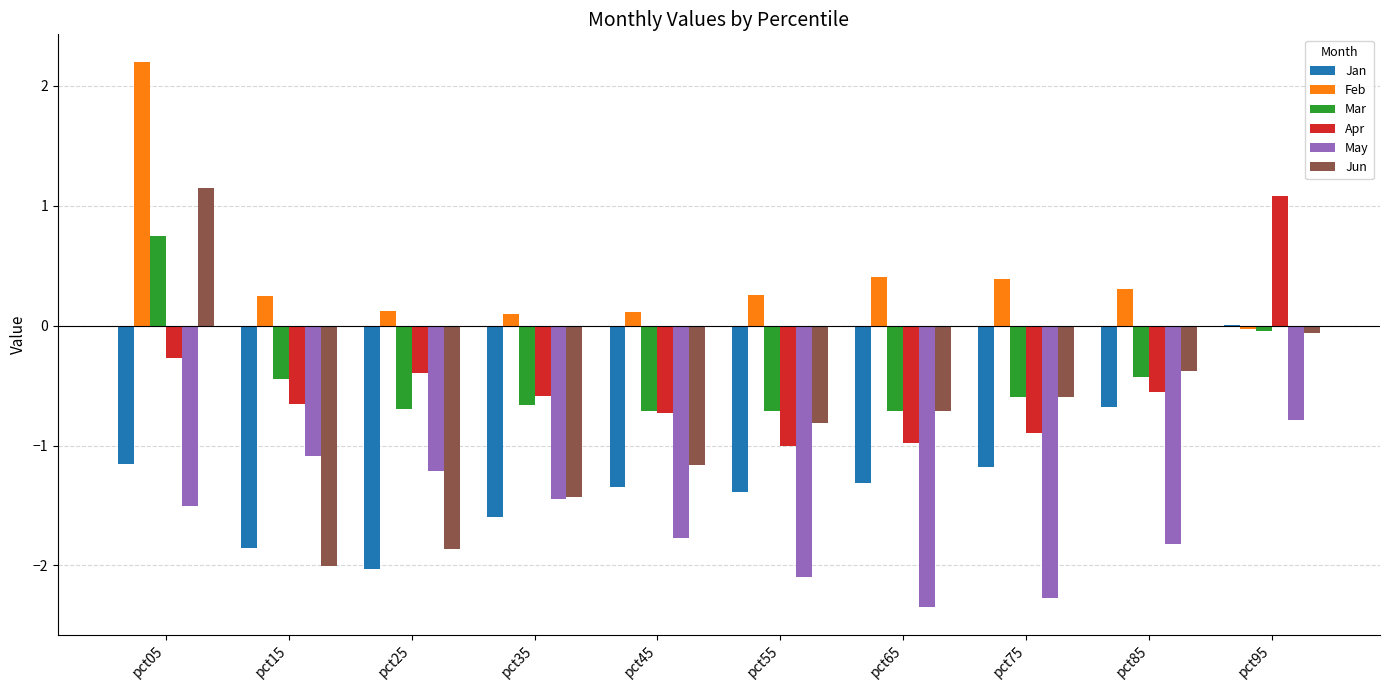

What is the difference between the Feb values at pct55 and pct95?

0.3